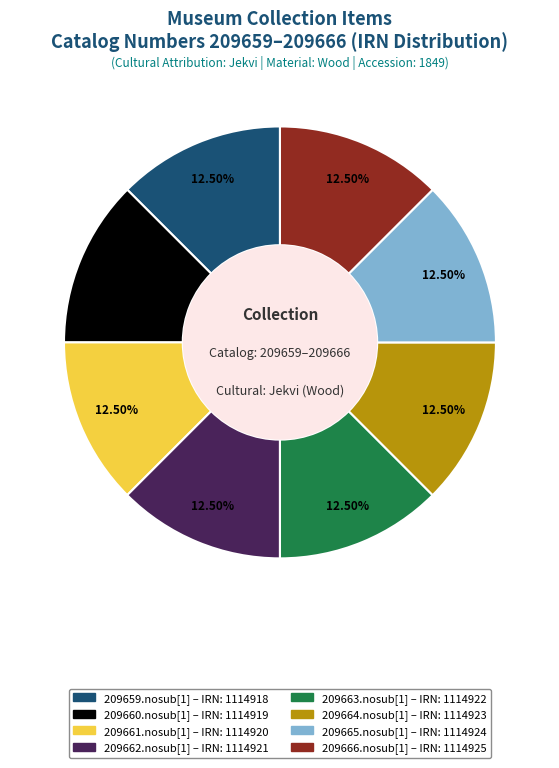

Approximately how many times larger is the value at 209665.nosub[1] compared to 209659.nosub[1]?

1.0